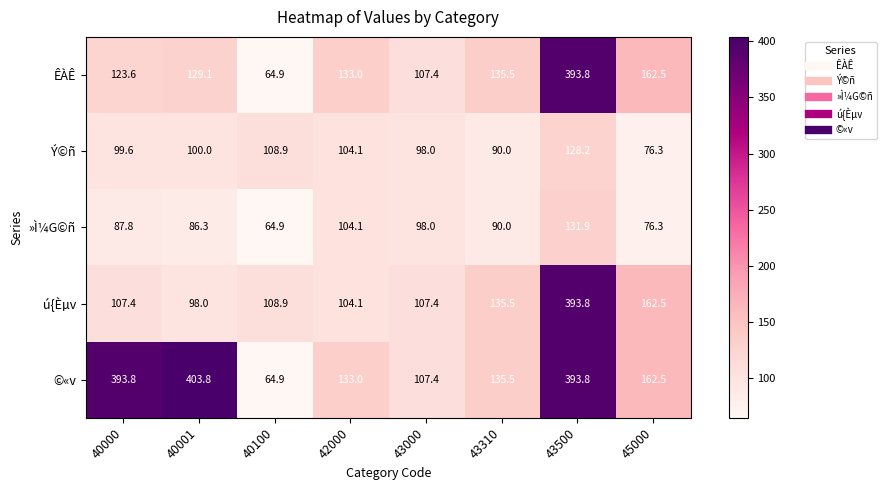

At which category is the sum across all series the highest?

43500